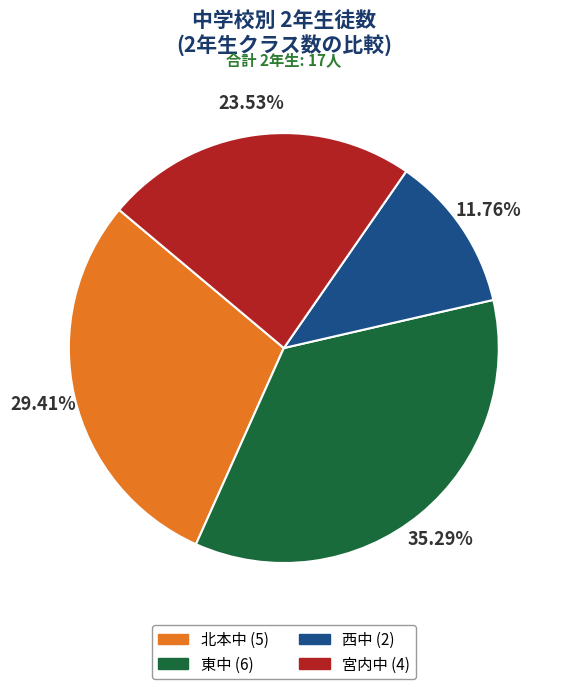

To the nearest percent, what is the difference between the largest and smallest slice percentages?

24%